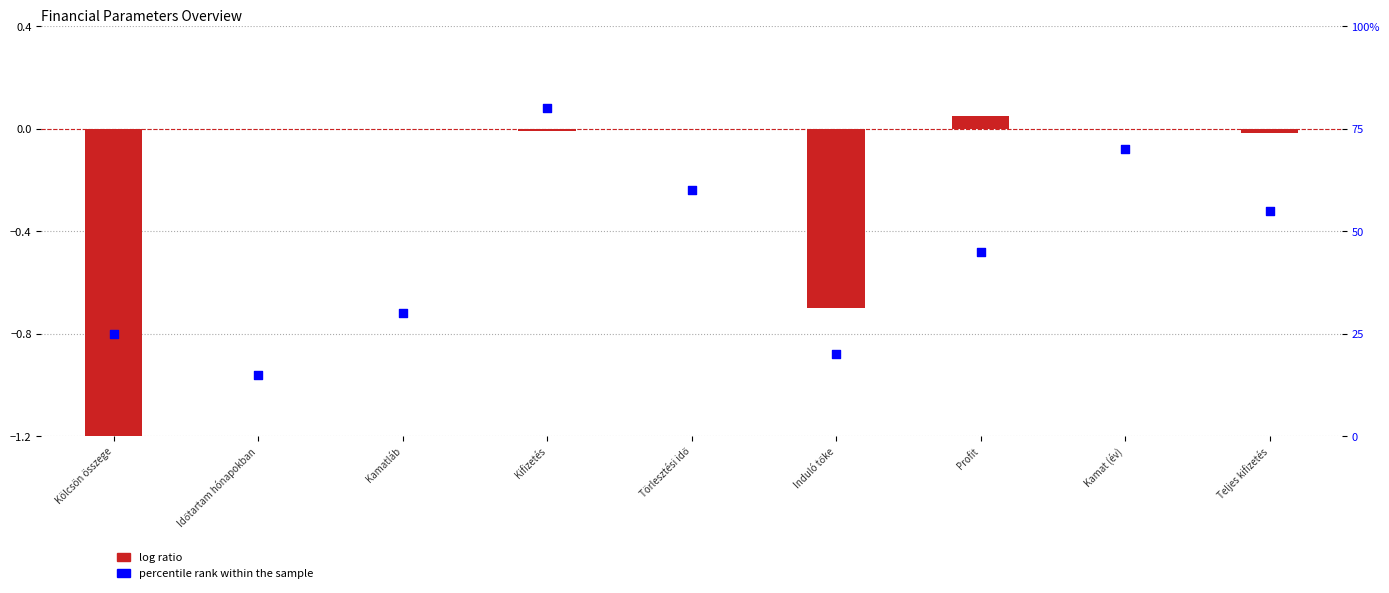

Which series contains the highest Y value?

percentile rank within the sample